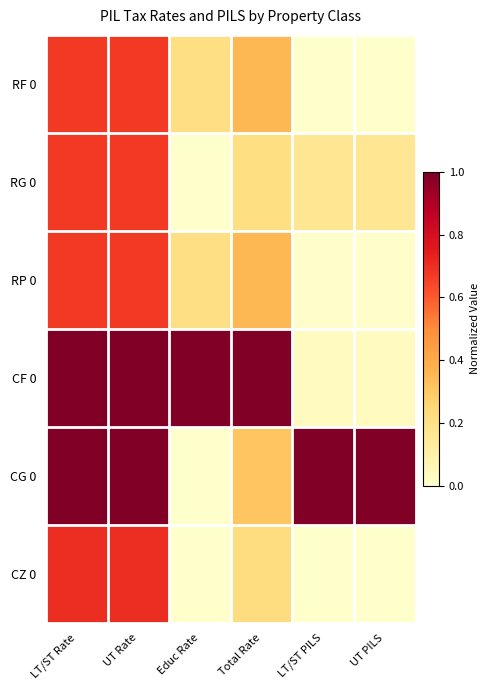

Reading right to left, extract all data points from this chart.

RF 0: UT PILS=0.0	LT/ST PILS=0.0	Total Rate=0.4	Educ Rate=0.2	UT Rate=0.7	LT/ST Rate=0.7
RG 0: UT PILS=0.2	LT/ST PILS=0.2	Total Rate=0.2	Educ Rate=0.0	UT Rate=0.7	LT/ST Rate=0.7
RP 0: UT PILS=0.0	LT/ST PILS=0.0	Total Rate=0.4	Educ Rate=0.2	UT Rate=0.7	LT/ST Rate=0.7
CF 0: UT PILS=0.0	LT/ST PILS=0.0	Total Rate=1.0	Educ Rate=1.0	UT Rate=1.0	LT/ST Rate=1.0
CG 0: UT PILS=1.0	LT/ST PILS=1.0	Total Rate=0.3	Educ Rate=0.0	UT Rate=1.0	LT/ST Rate=1.0
CZ 0: UT PILS=0.0	LT/ST PILS=0.0	Total Rate=0.2	Educ Rate=0.0	UT Rate=0.7	LT/ST Rate=0.7